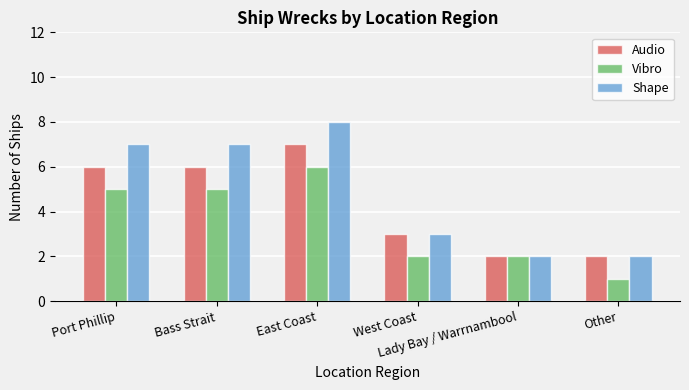

What is the maximum value for Vibro?

6